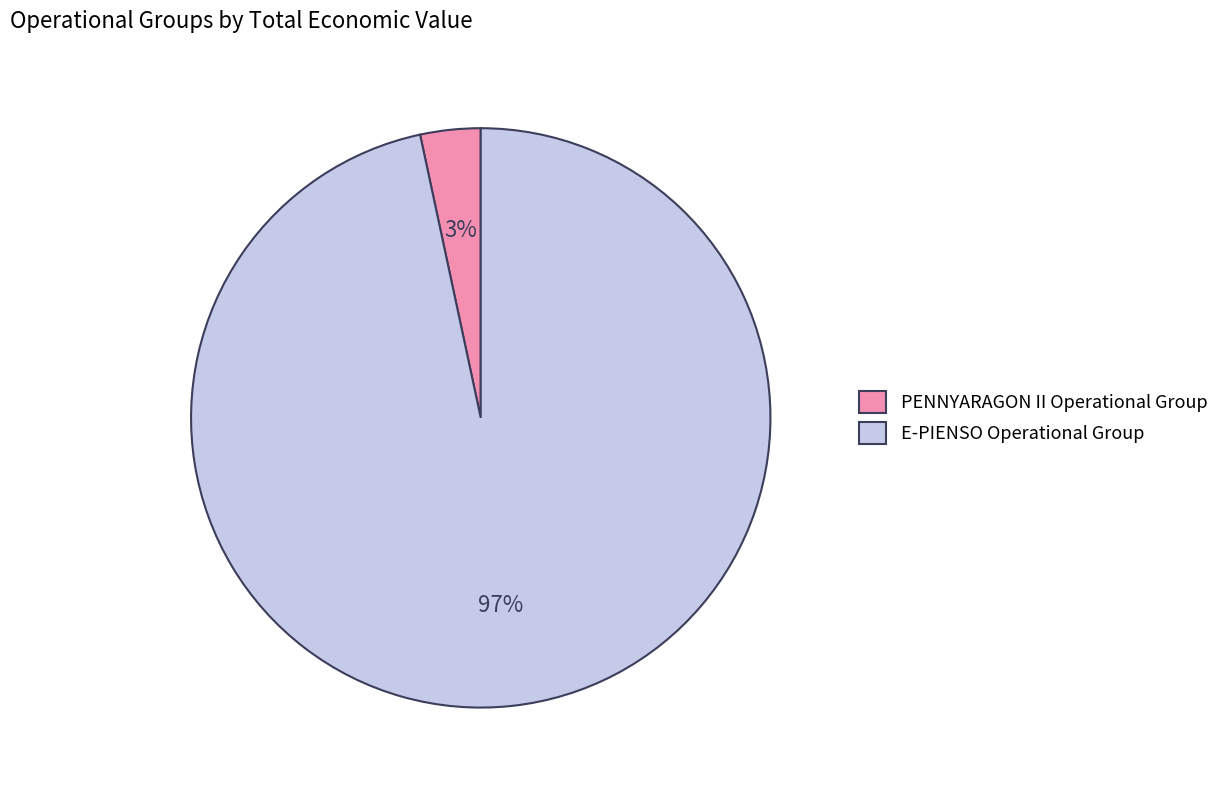

Which category has the smallest portion of the pie?

PENNYARAGON II Operational Group